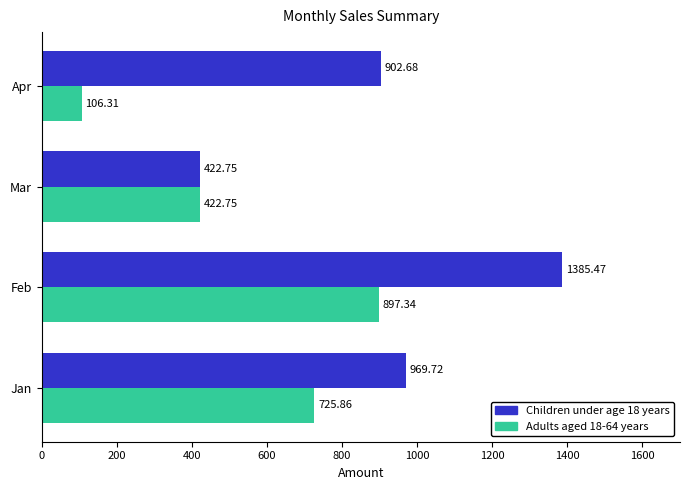

Which label corresponds to the largest value in the chart?

Feb